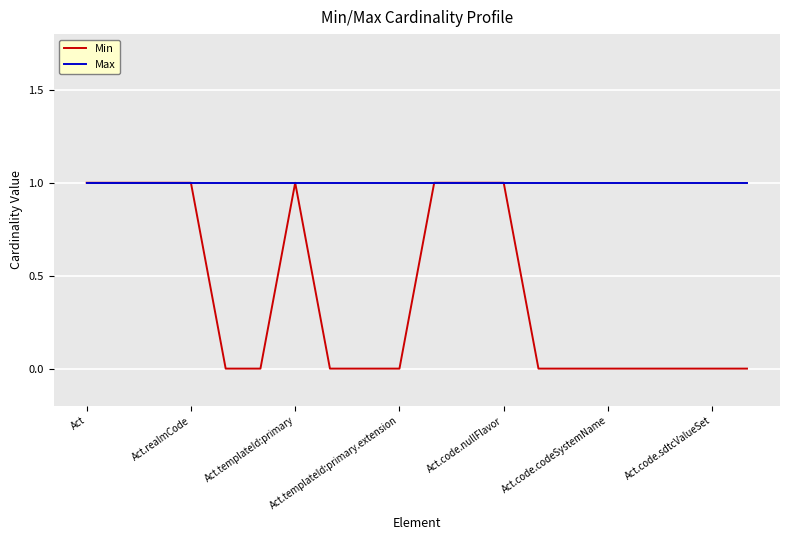

List the series in order of their overall mean, highest first.

Max, Min